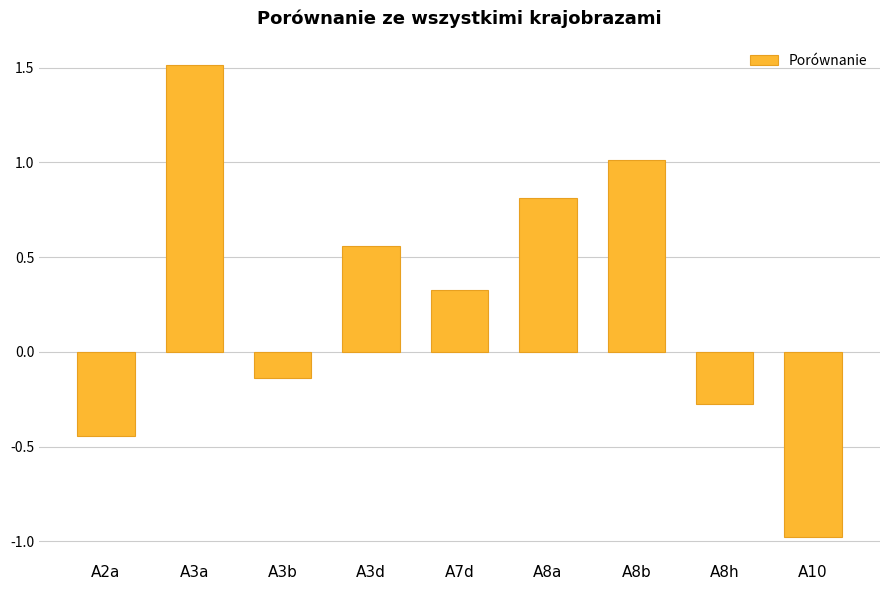

What position from the left is A3b?

3